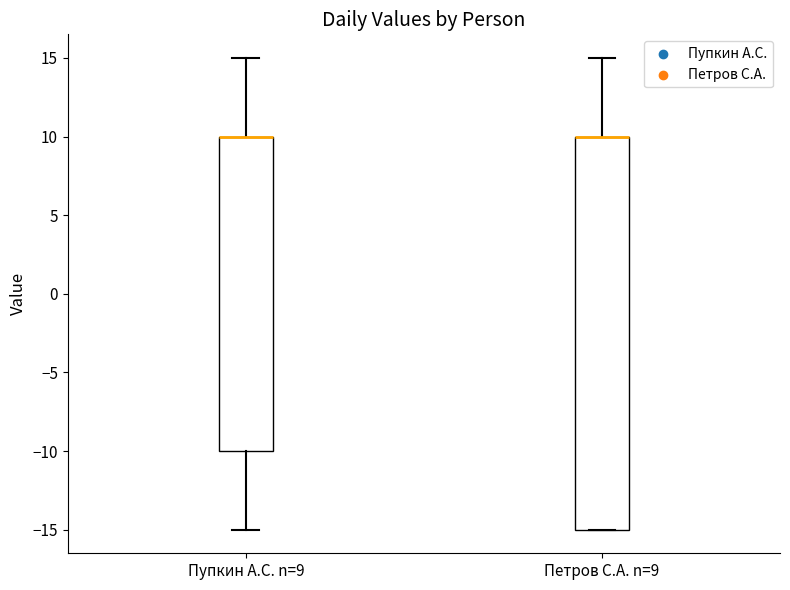

Reading left to right, transcribe this box plot: for each box, give where its median line is, the range the box spans, and where its two whiskers end, as read against the y-axis. The values are not printed on the chart, so give them approximately, as read against the axis.

Пупкин А.С. n=9: median 10 (drawn on the box's upper edge), box -10 to 10, whiskers -15 to 15
Петров С.А. n=9: median 10 (drawn on the box's upper edge), box -15 to 10, whiskers -15 to 15